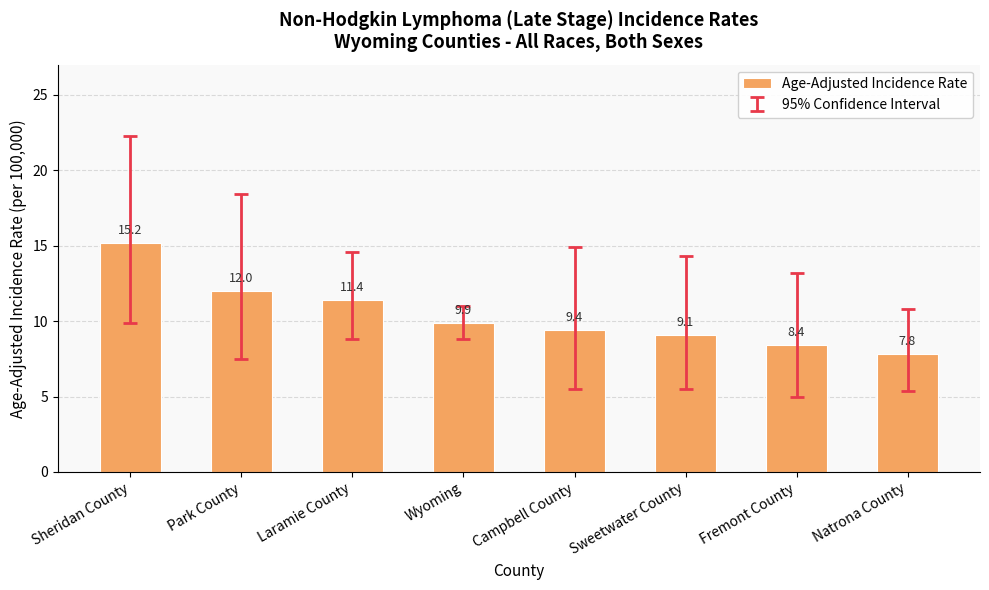

What position from the left is Campbell County?

5